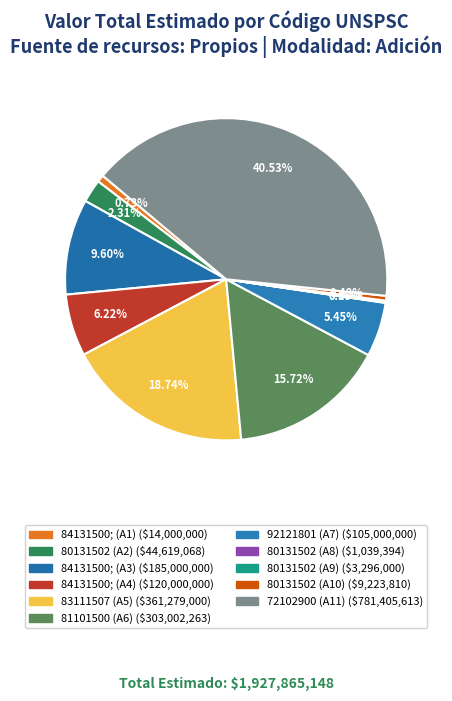

To the nearest percent, what is the difference between the largest and smallest slice percentages?

40%